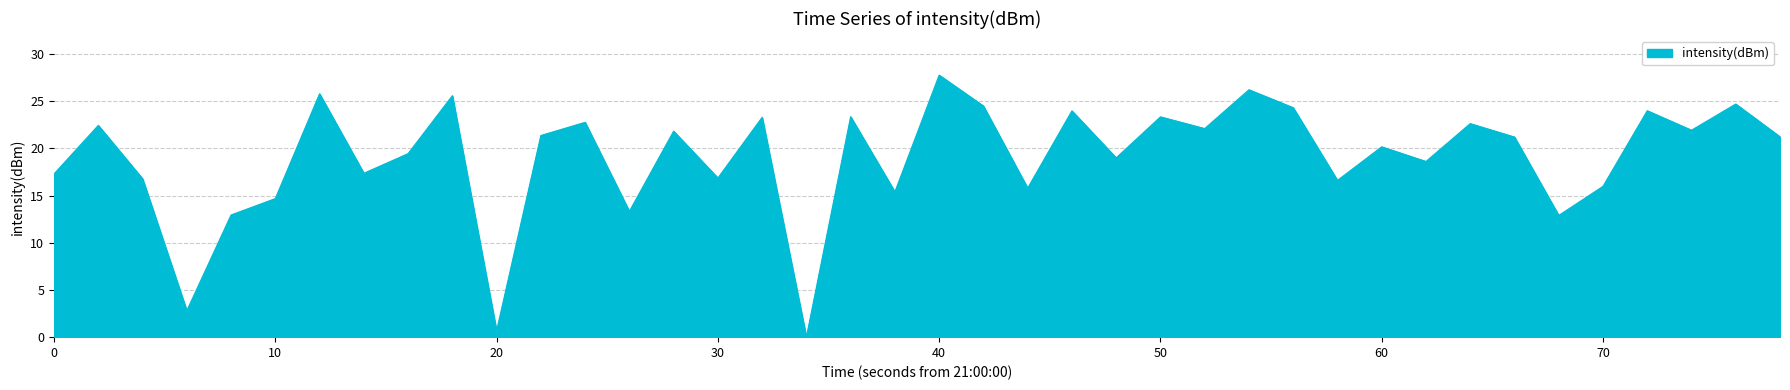

What is the difference between the maximum and minimum values?

27.8